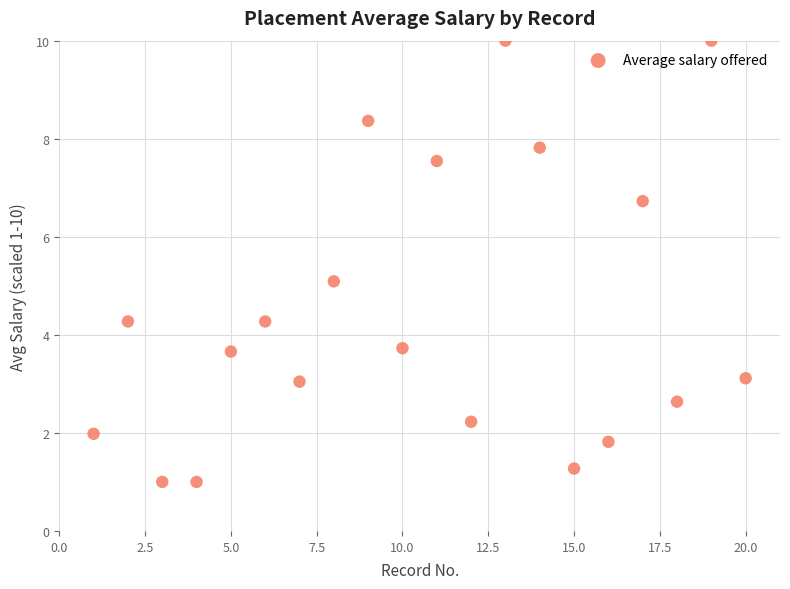

What is the range of X values (max minus min)?

19.0